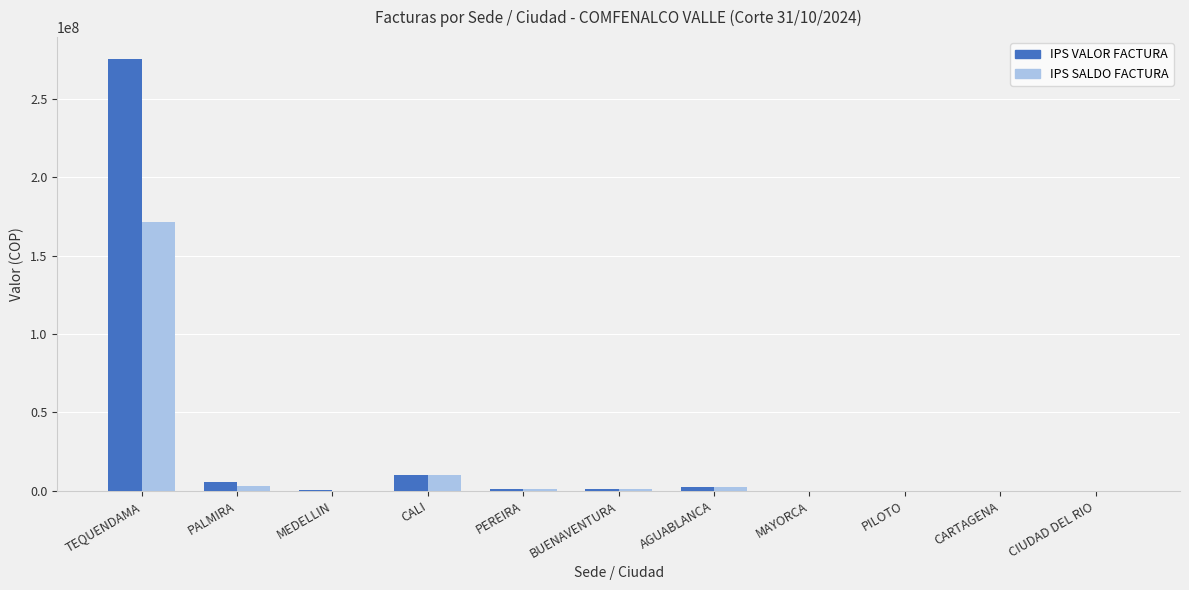

What is the total value across all series at TEQUENDAMA?

446762124